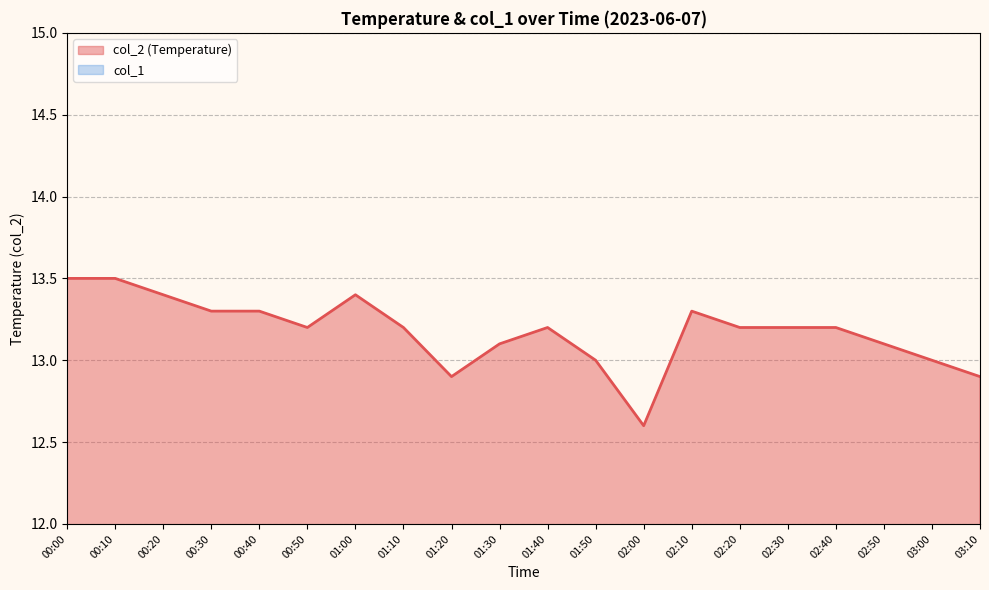

Reading left to right, extract all data points from this chart.

13.5	13.5	13.4	13.3	13.3	13.2	13.4	13.2	12.9	13.1	13.2	13.0	12.6	13.3	13.2	13.2	13.2	13.1	13.0	12.9